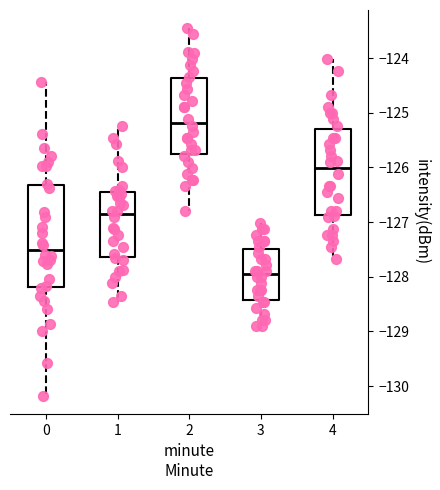

Which box has the lowest median line?

3